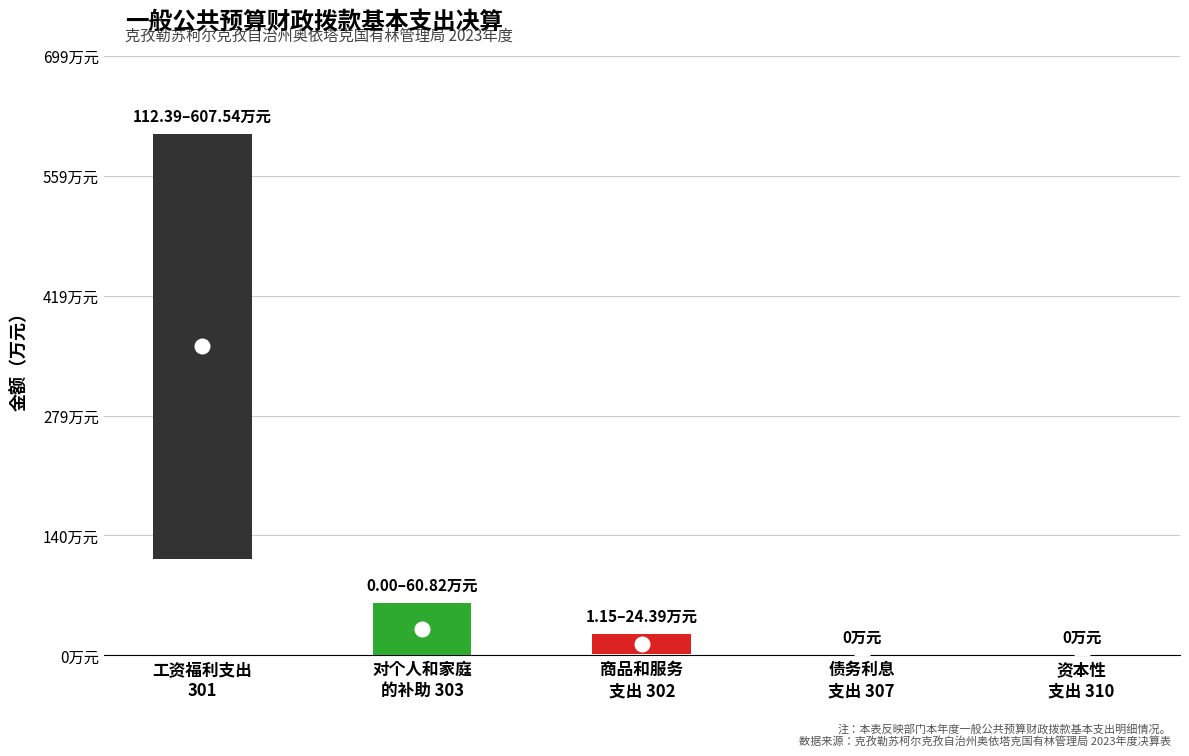

At which category does the chart reach its minimum across all series?

债务利息及费用支出